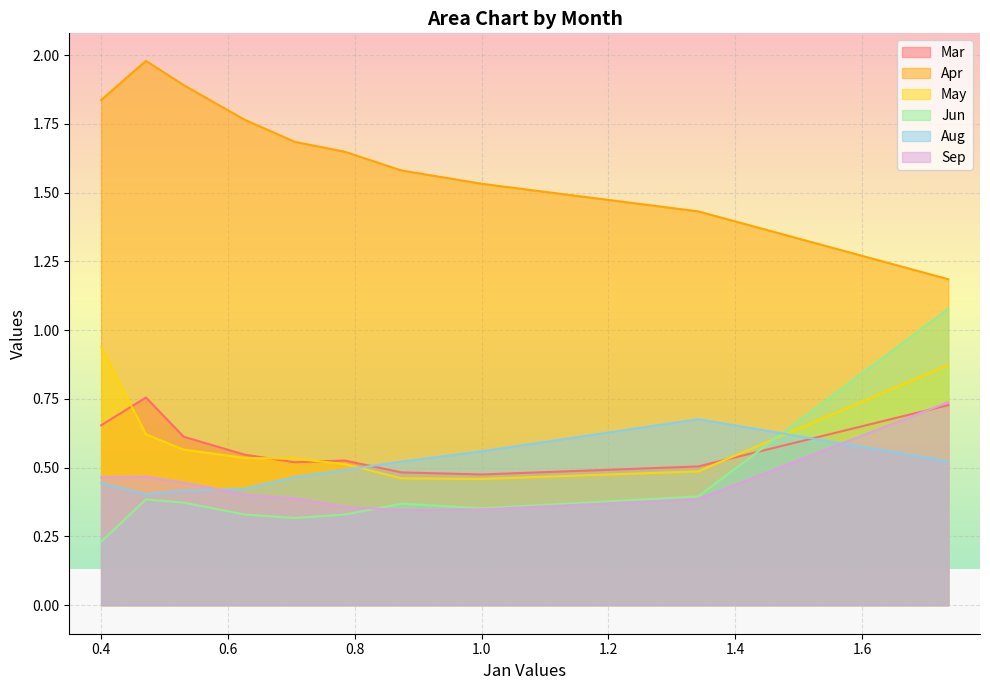

What is the approximate value of Jun at pct45?

0.3